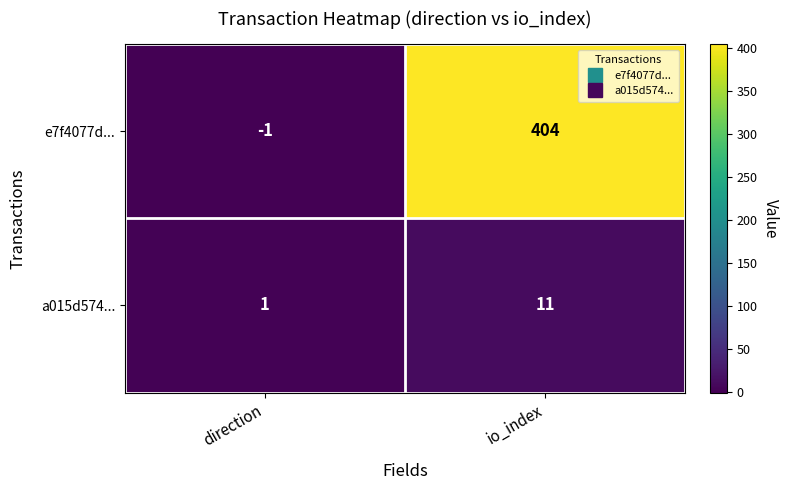

What is the average value of the e7f4077d... series?

202